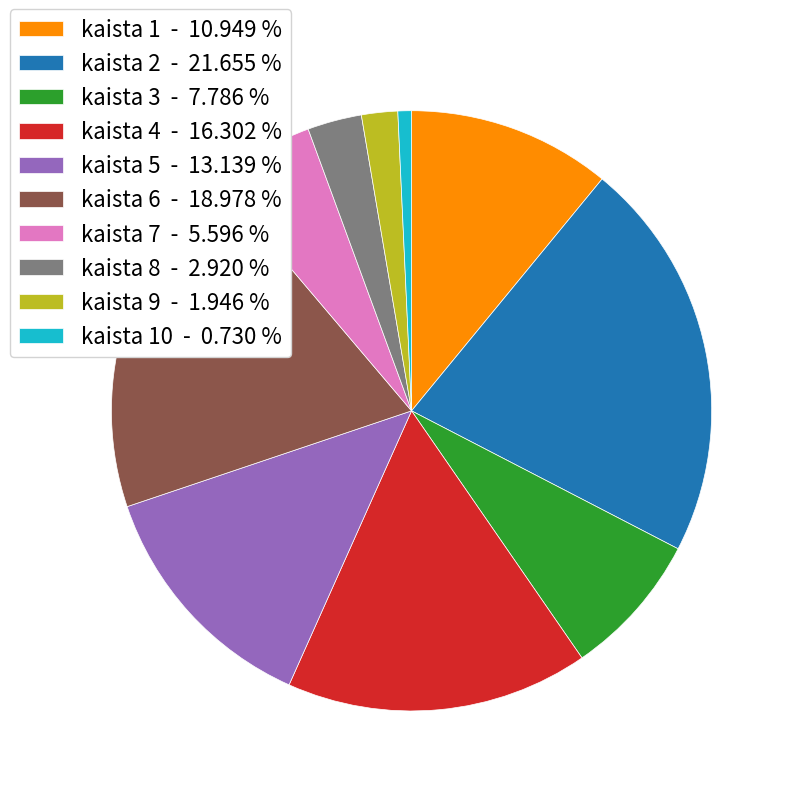

Does kaista 9 - 1.946 % account for over 50% of the chart?

No